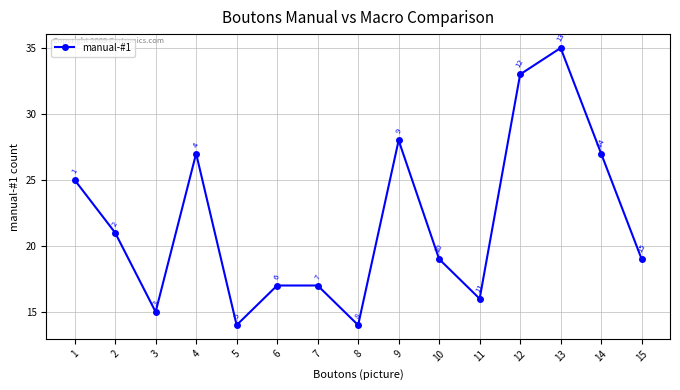

True or false: there are more than 1 points higher than both neighbors.

True